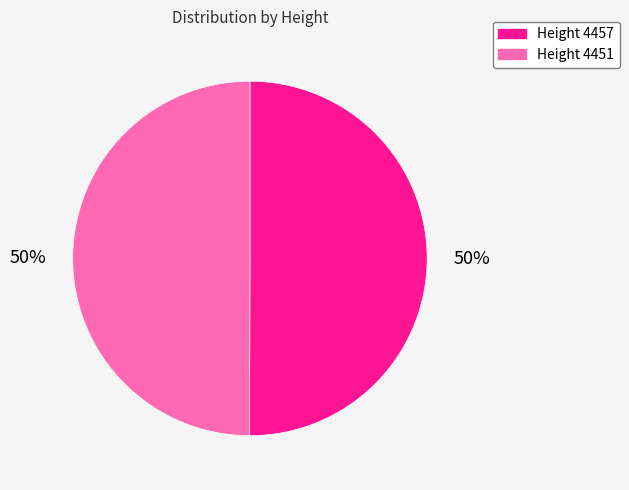

Do Height 4451 and Height 4457 together represent more than half of the pie?

Yes